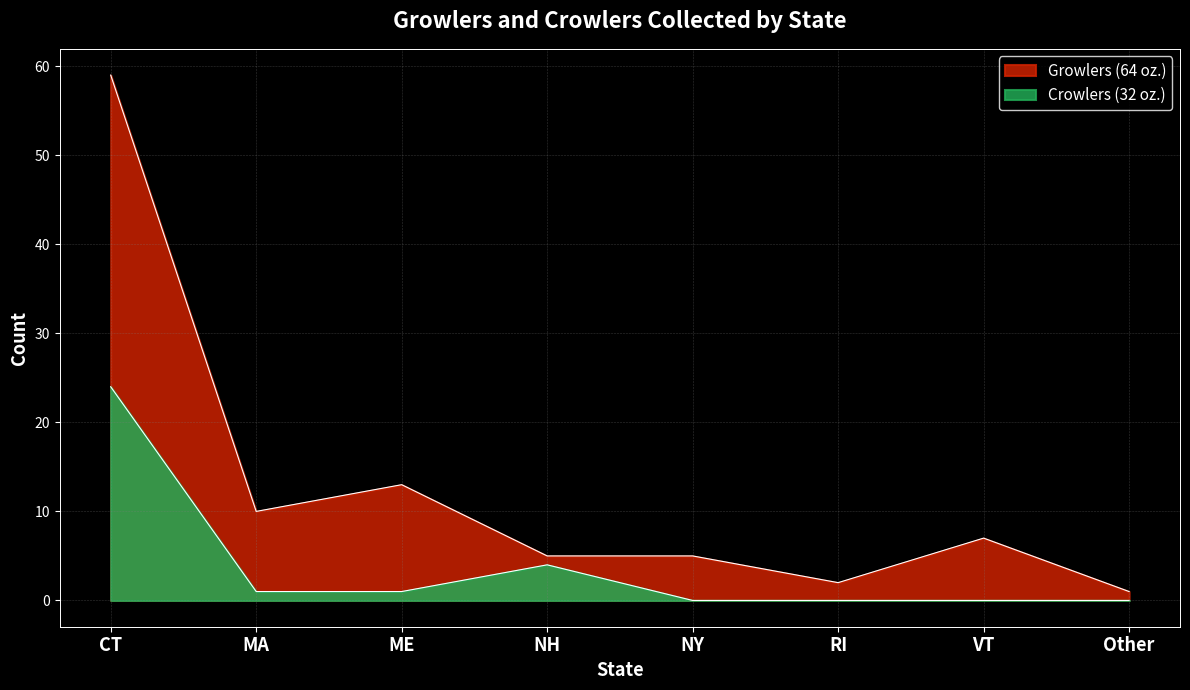

What is the label of the 1st point from the left?

CT